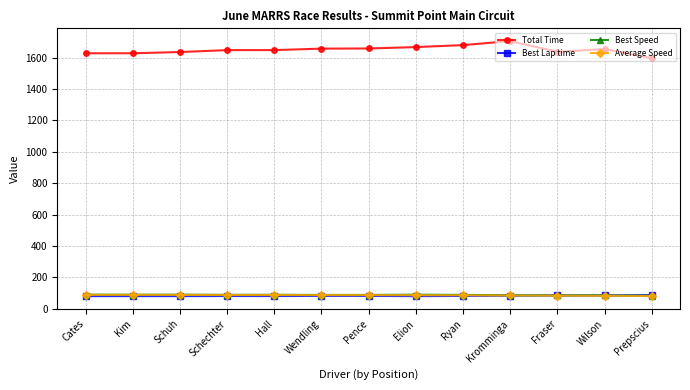

What is the sum of all Best Speed values?

1139.3